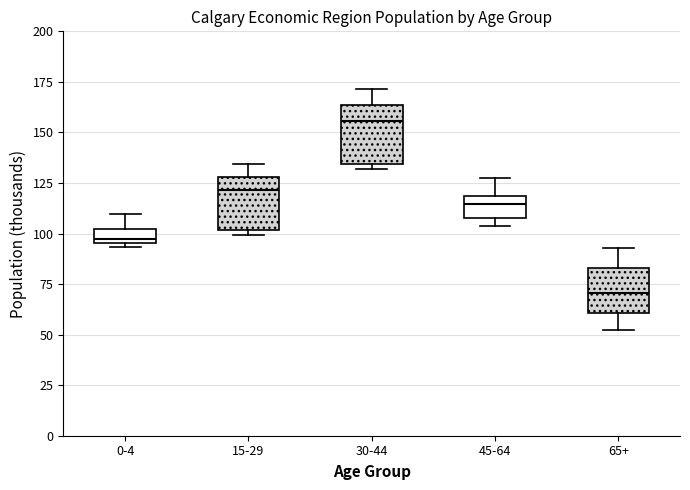

Which box's median line is the lowest?

65+